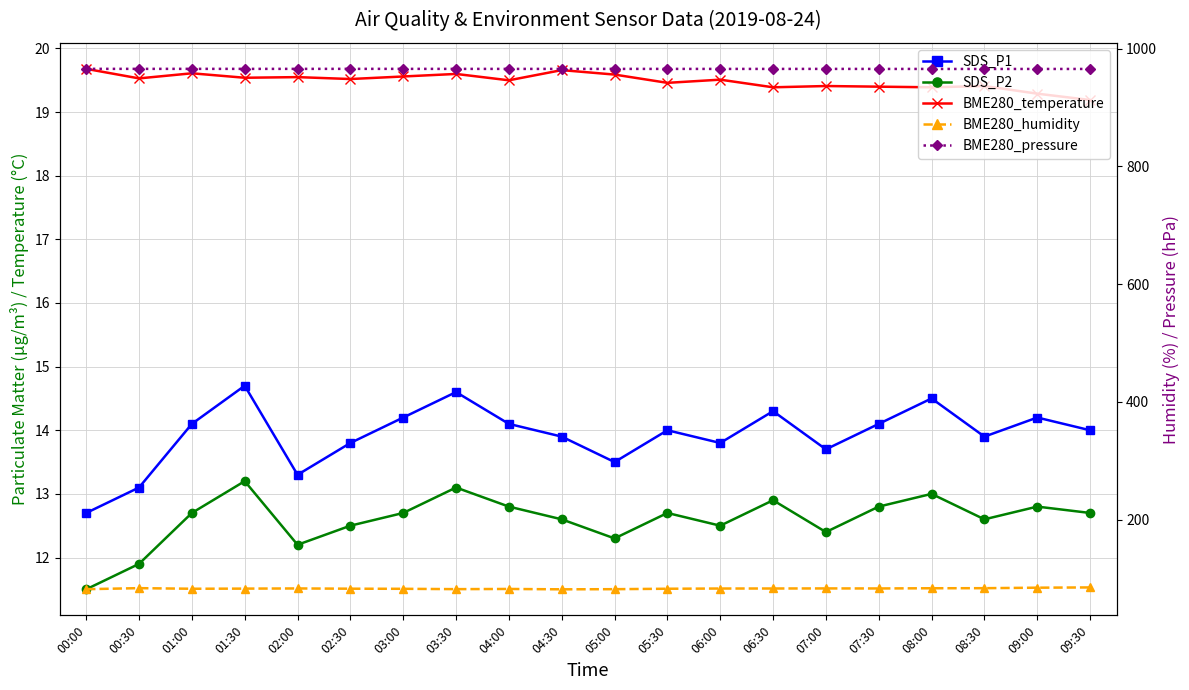

True or false: BME280_pressure and SDS_P1 cross at least once.

False